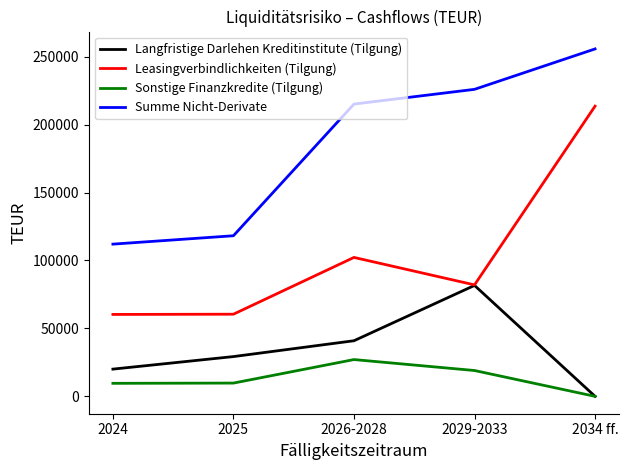

At which category does the chart reach its minimum across all series?

2034 ff.